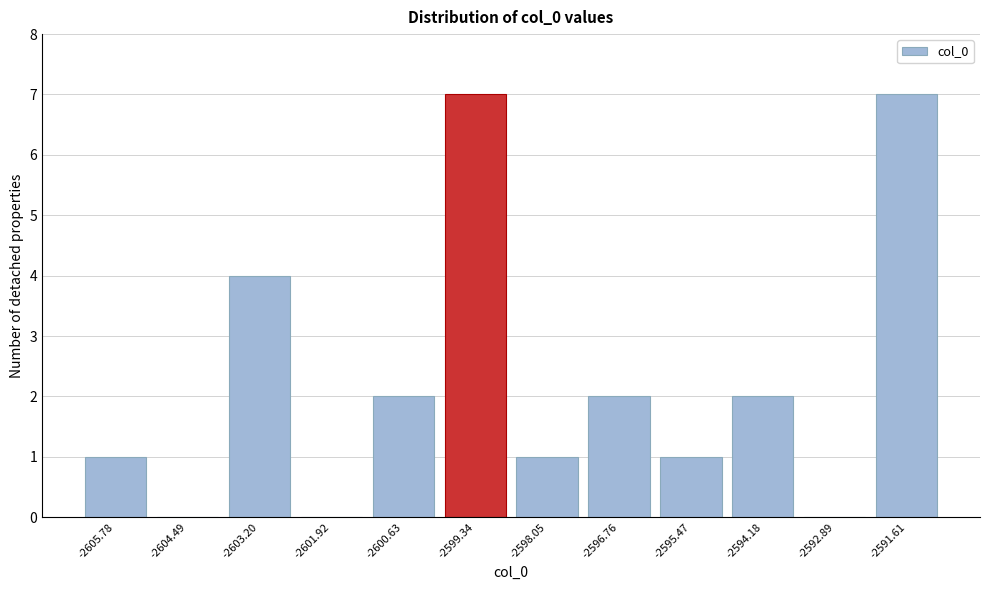

Reading left to right, transcribe this chart: for each bar, give the range it covers on the x-axis and its height. Neither the bar edges nor the heights are printed on the chart, so give them approximately, as read against the axes.

-2606.4 to -2605.2: 1
-2605.2 to -2603.8: 0
-2603.8 to -2602.6: 4
-2602.6 to -2601.2: 0
-2601.2 to -2600.0: 2
-2600.0 to -2598.6: 7
-2598.6 to -2597.4: 1
-2597.4 to -2596.2: 2
-2596.2 to -2594.8: 1
-2594.8 to -2593.6: 2
-2593.6 to -2592.2: 0
-2592.2 to -2591.0: 7